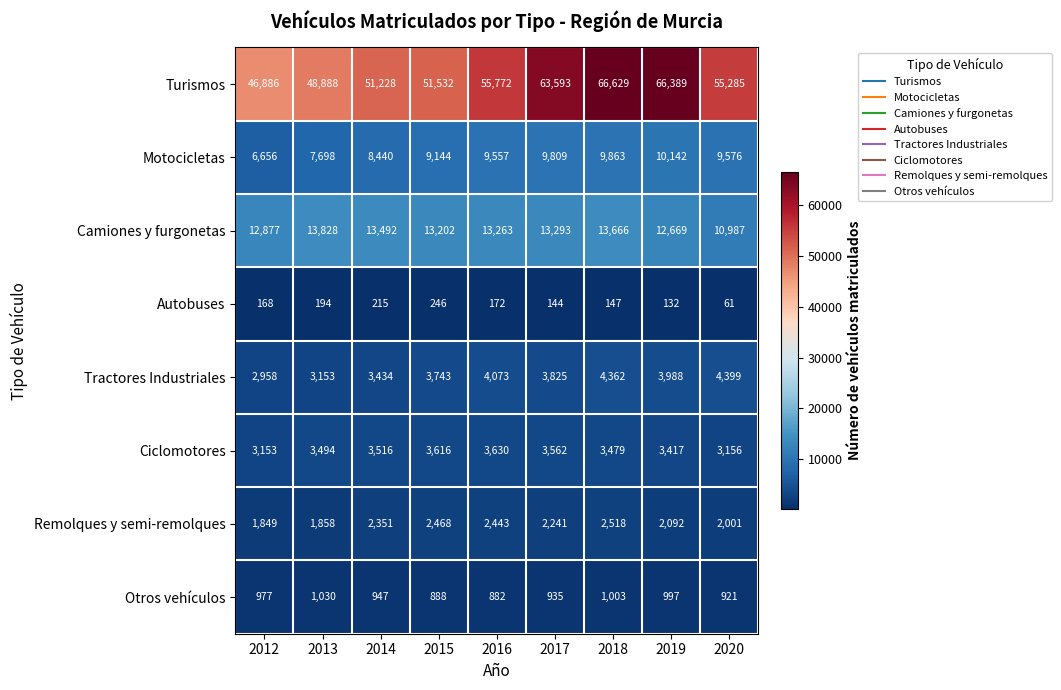

True or false: Ciclomotores has a value of 3417 at 2019.

True